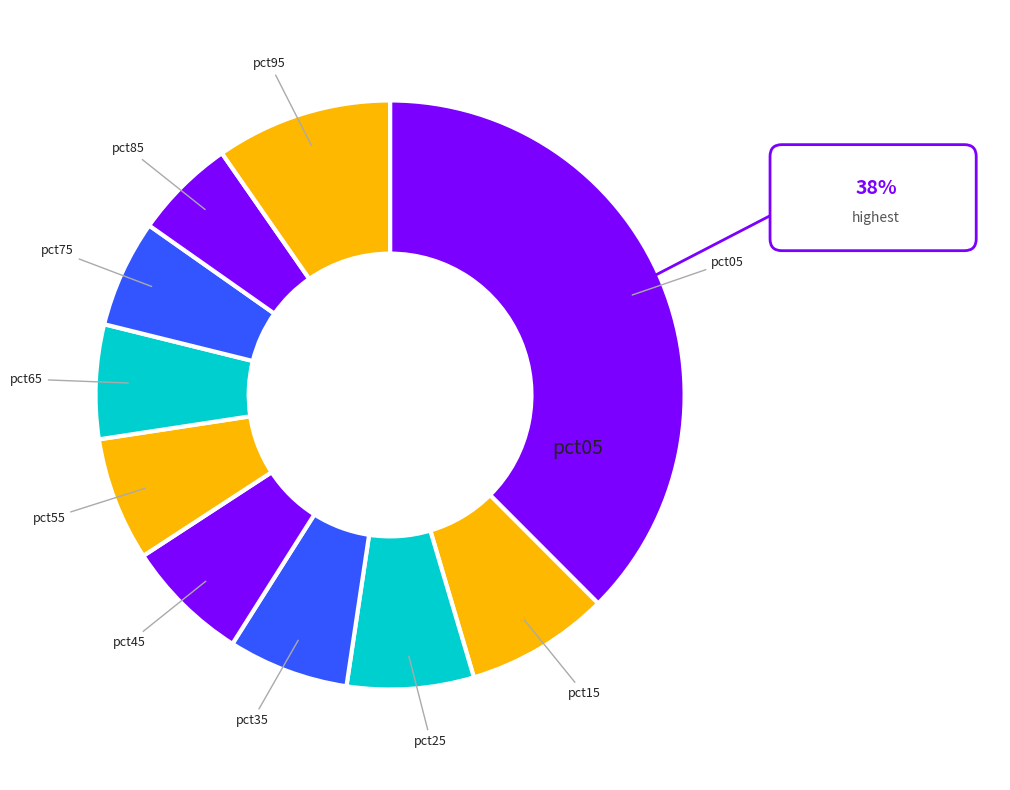

Which category has the smallest portion of the pie?

pct85